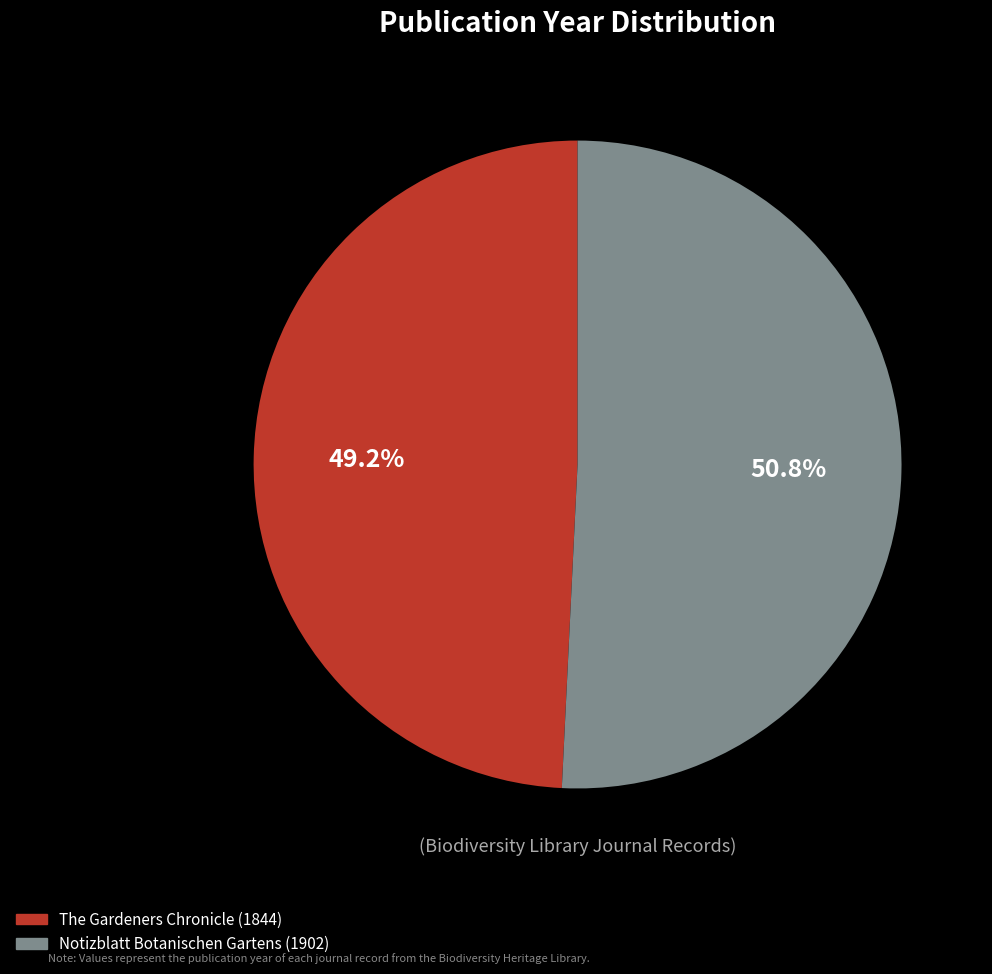

Which category has the biggest portion of the pie?

Notizblatt Botanischen Gartens (1902)